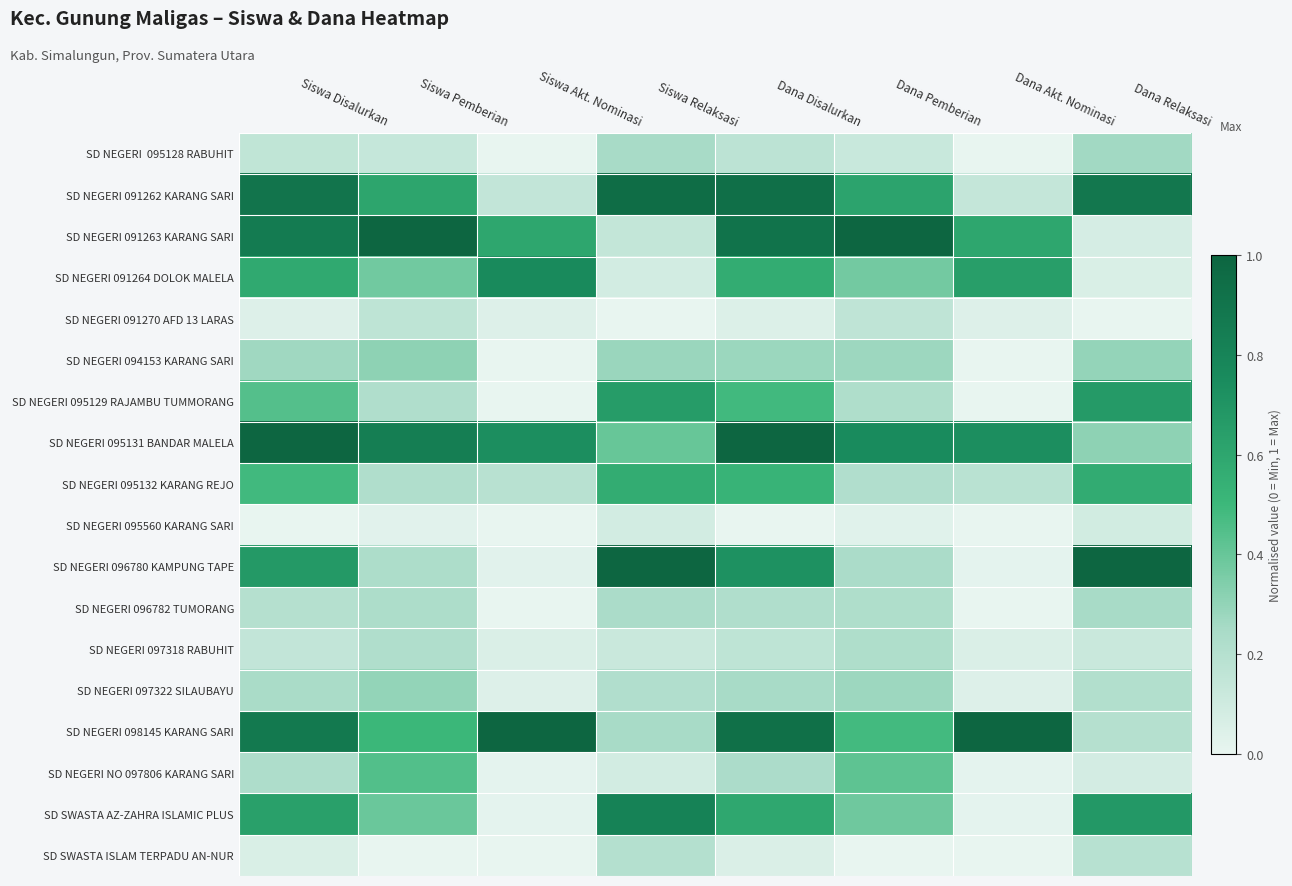

Which series changed the most between Dana Pemberian and Dana Relaksasi?

SD NEGERI 091263 KARANG SARI